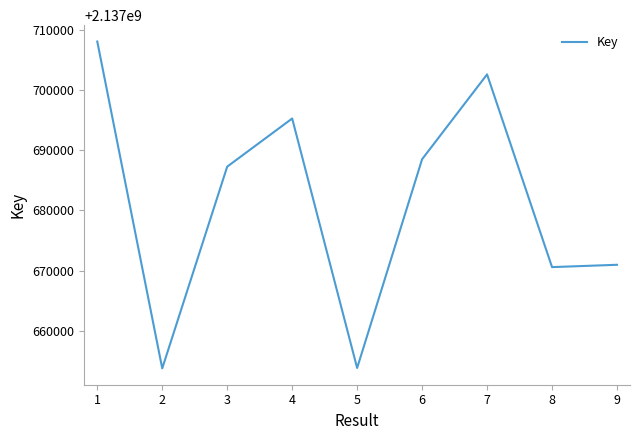

True or false: the data shows 2967027972 at 6.

False